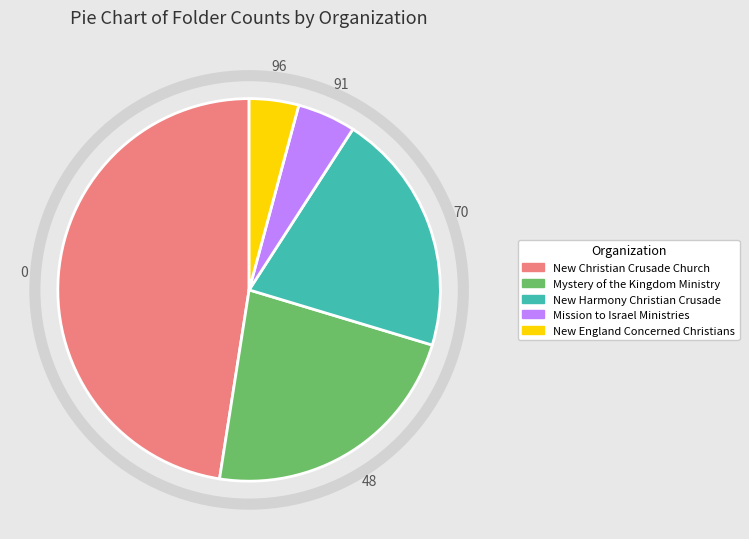

Rank the categories by value from highest to lowest.

New Christian Crusade Church, Mystery of the Kingdom Ministry, New Harmony Christian Crusade, Mission to Israel Ministries, New England Concerned Christians